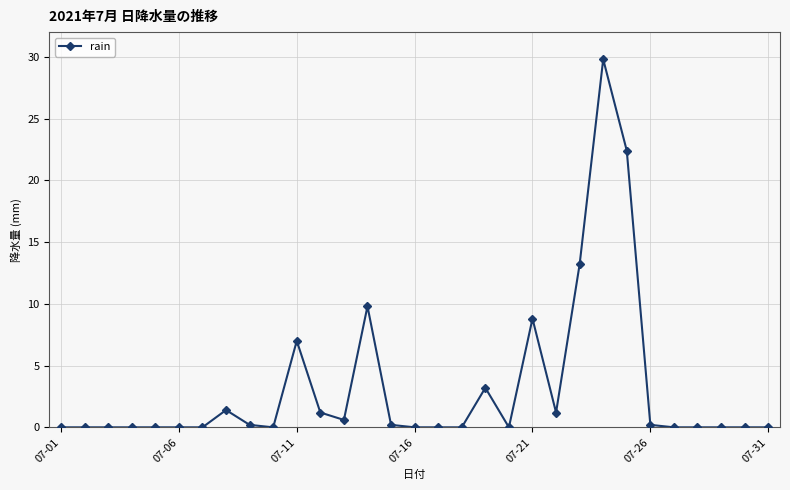

What is the greatest value displayed?

29.8